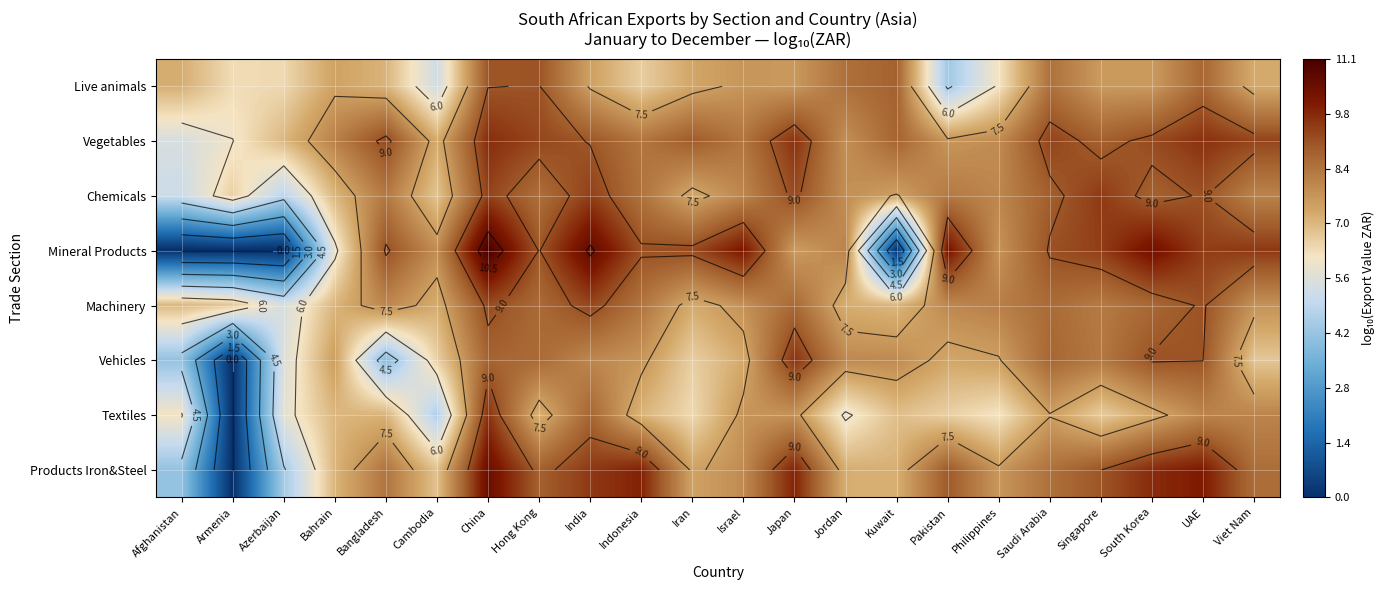

What is the difference between the highest and lowest values at Philippines?

2.0